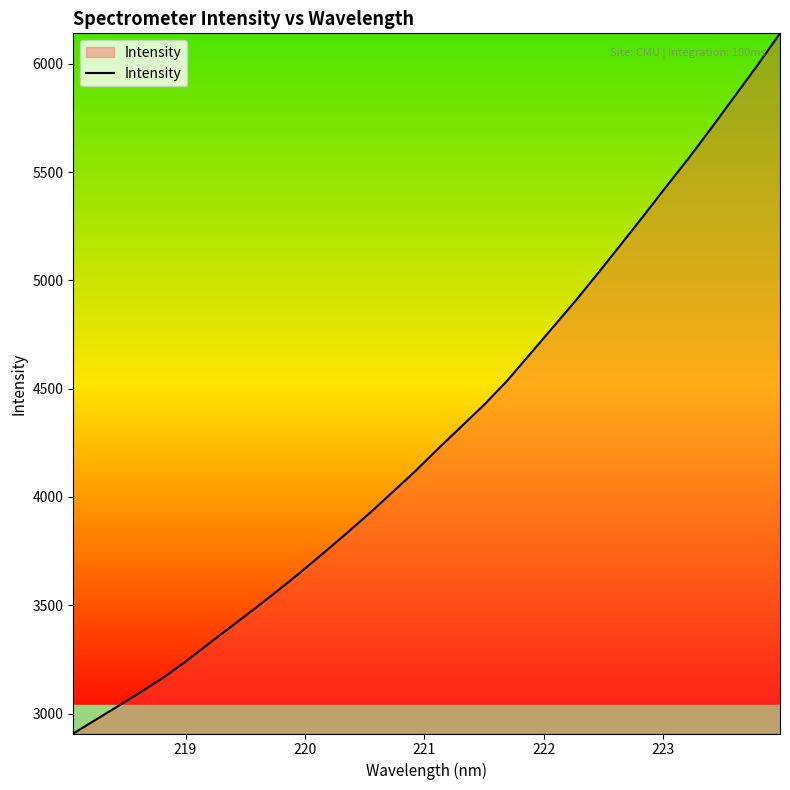

Reading left to right, list all the values displayed in this chart.

2907.7	2972.3	3036.5	3101.8	3169.4	3246.1	3327.3	3407.8	3488.1	3570.6	3655.4	3744.2	3833.8	3926.2	4022.7	4119.9	4223.4	4324.0	4424.3	4533.8	4656.3	4779.4	4902.7	5031.4	5163.7	5296.7	5432.0	5565.4	5705.2	5848.3	5991.3	6140.2